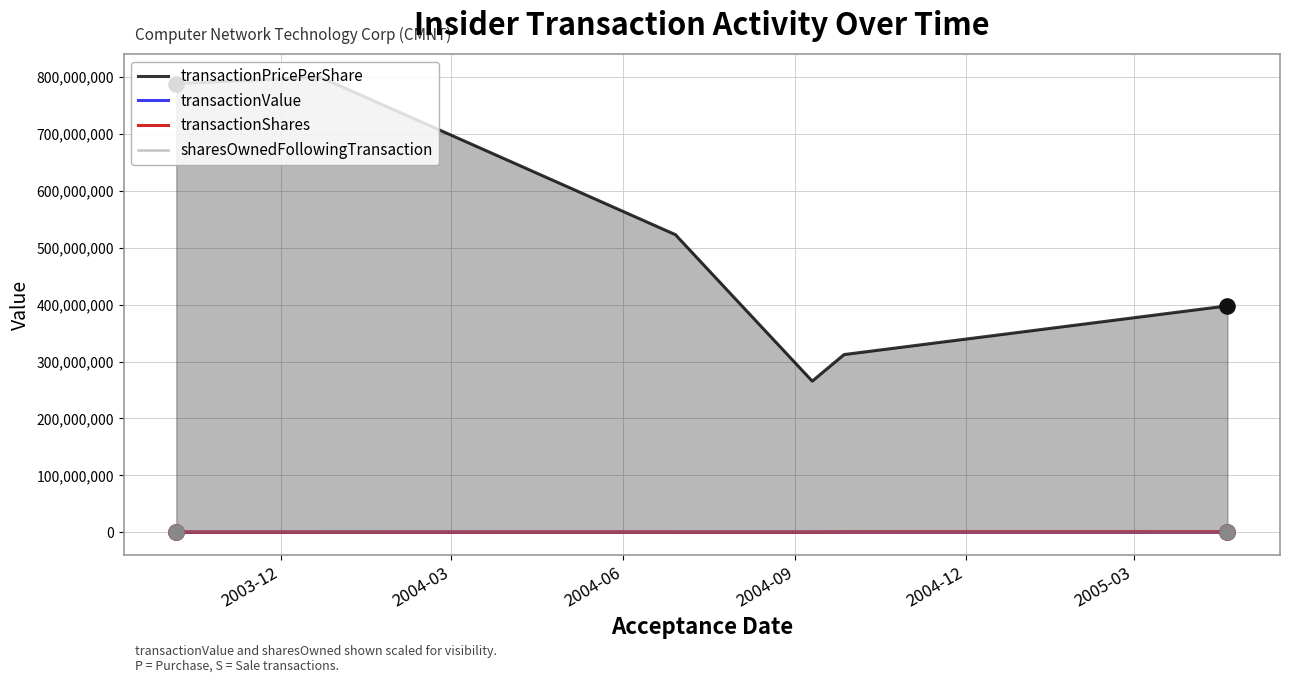

Which series has the largest Y range (max minus min)?

transactionPricePerShare